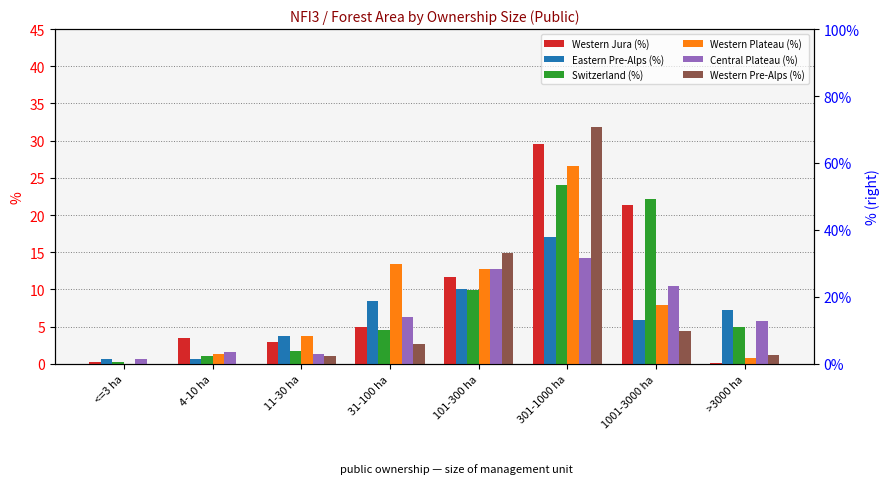

At which category is the sum across all series the highest?

301-1000 ha